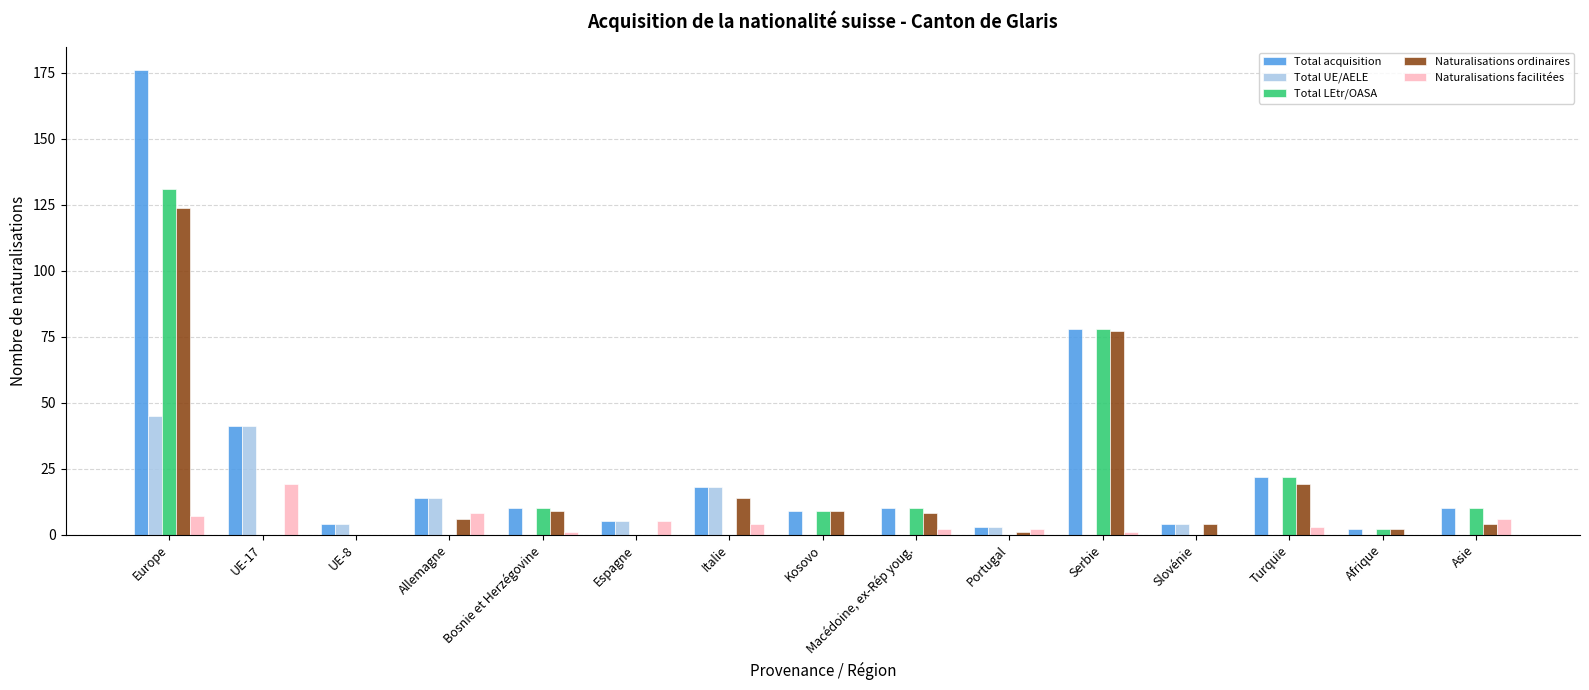

Which category has the highest value in the Total UE/AELE series?

Europe